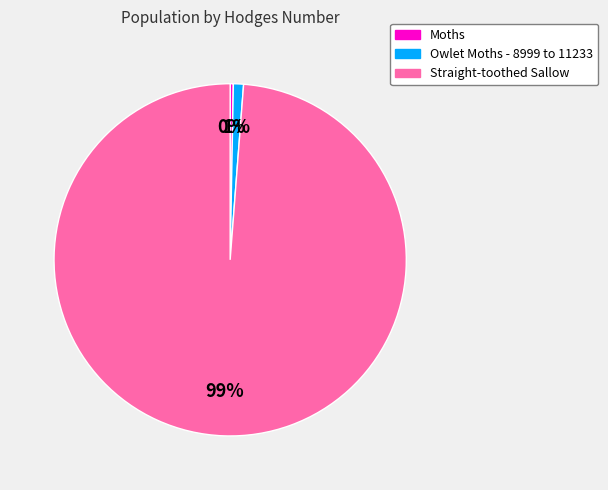

Combined, do Owlet Moths - 8999 to 11233 and Straight-toothed Sallow account for over 50%?

Yes